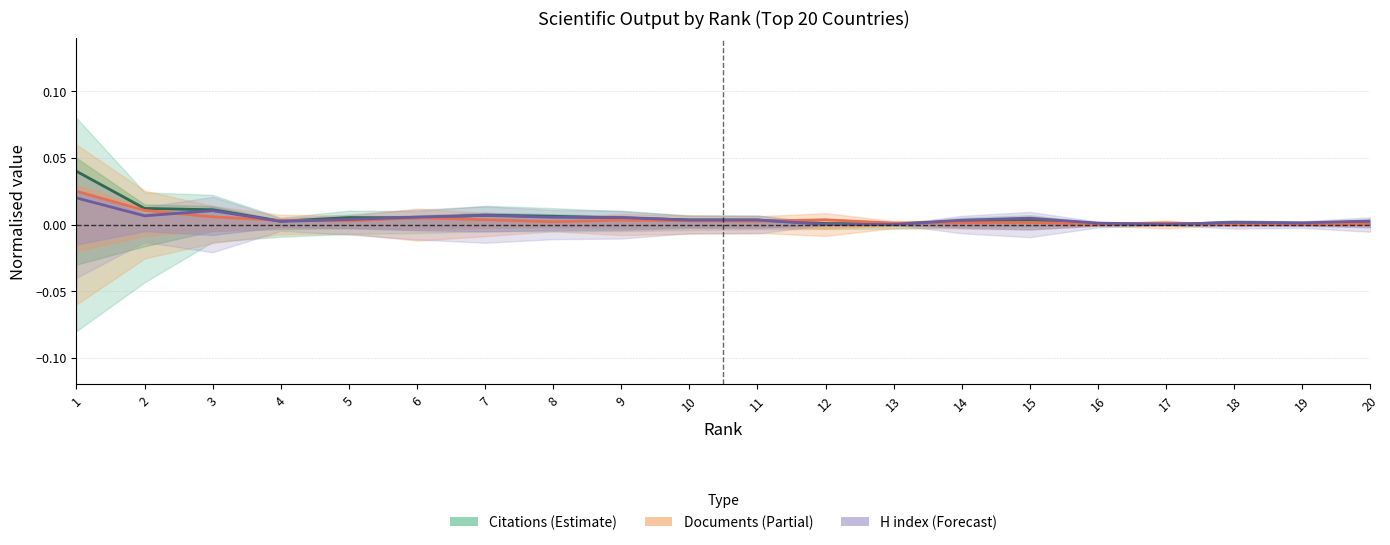

At 11, list the series in order from largest to smallest.

Citations (centre), H index (centre), Documents (centre)